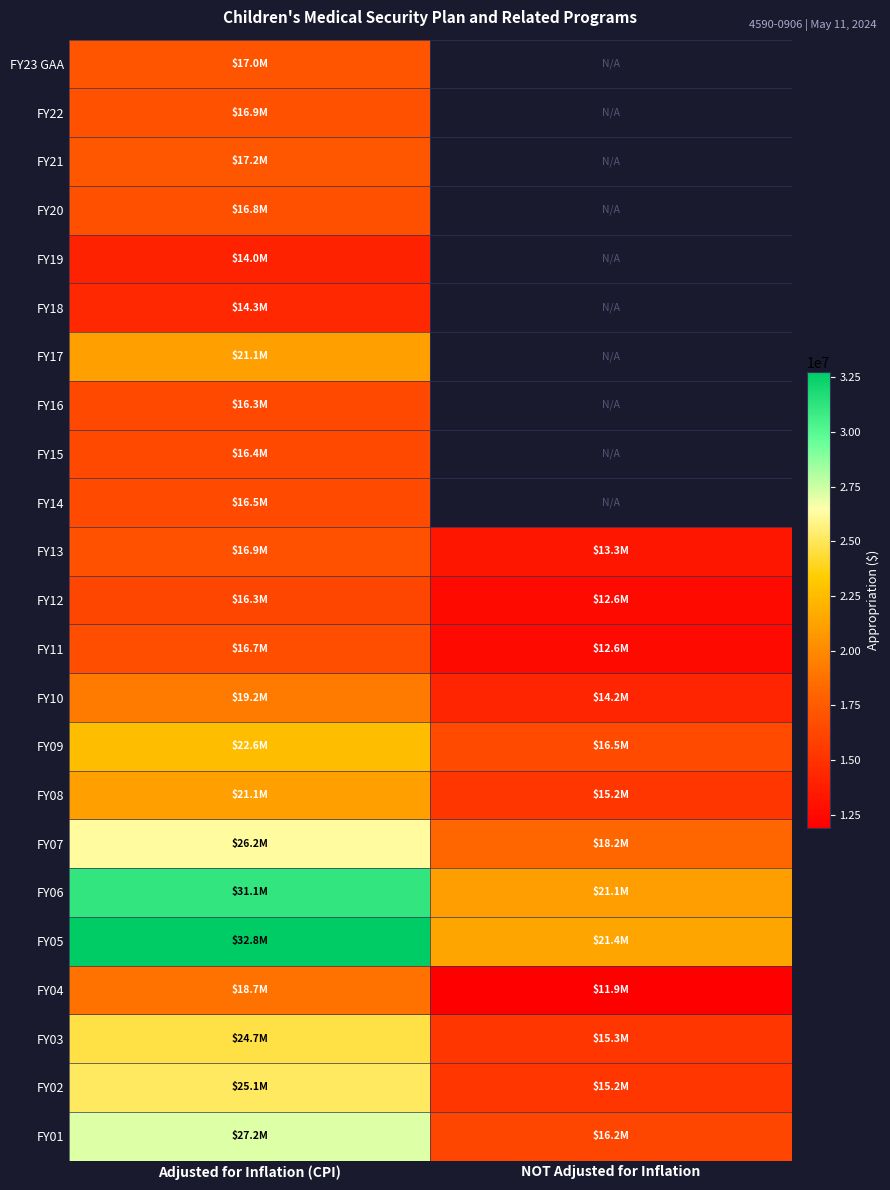

Where is FY15 nearest to the value 16402529?

Adjusted for Inflation (CPI)